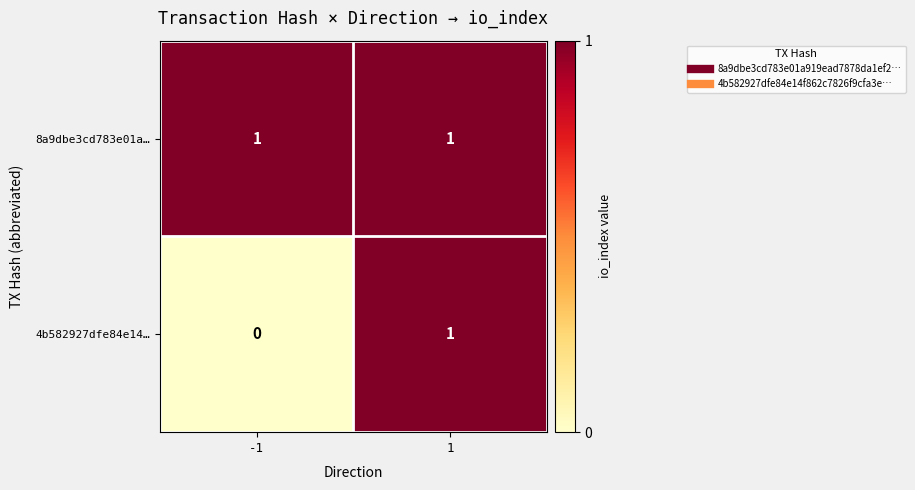

Which series has the largest total across all categories?

8a9dbe3cd783e01a…